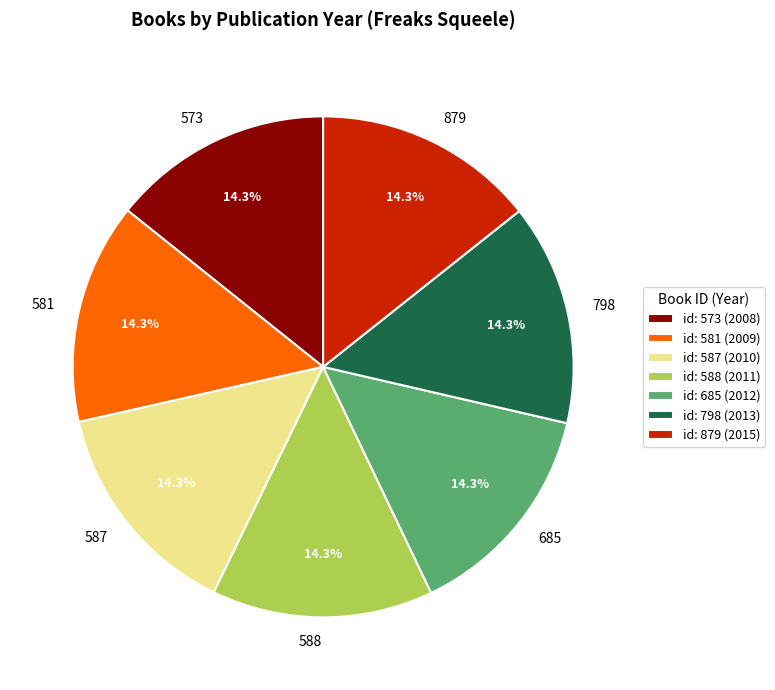

Approximately how many times larger is the value at 798 compared to 573?

1.0